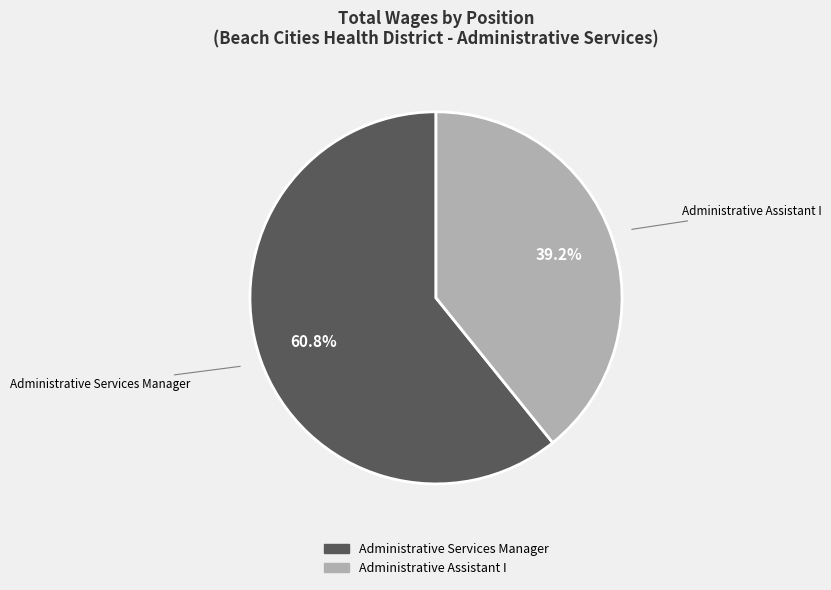

To the nearest percent, what is the difference between the Administrative Assistant I and Administrative Services Manager slice percentages?

22%